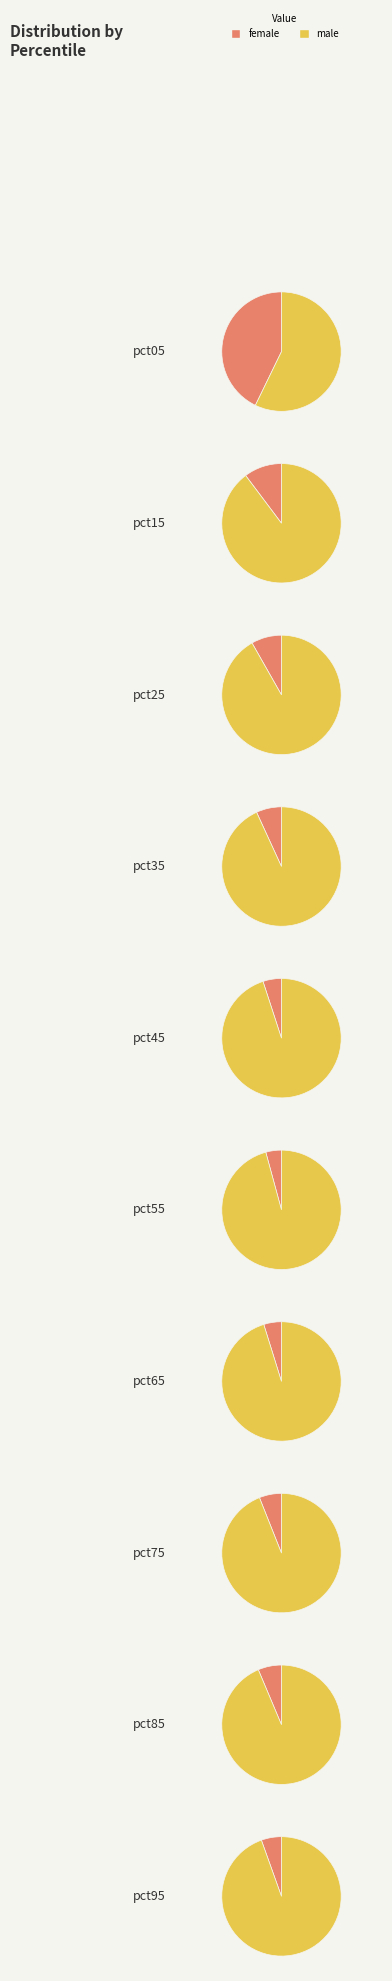

What is the smallest slice in the pie chart?

pct55